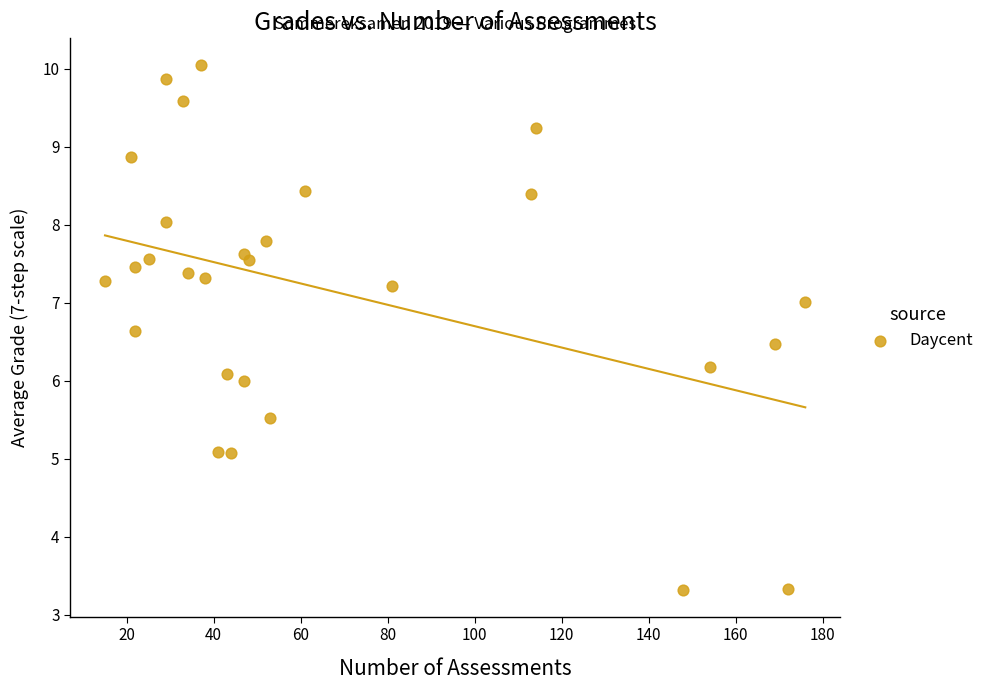

What is the range of Y values (max minus min)?

6.7